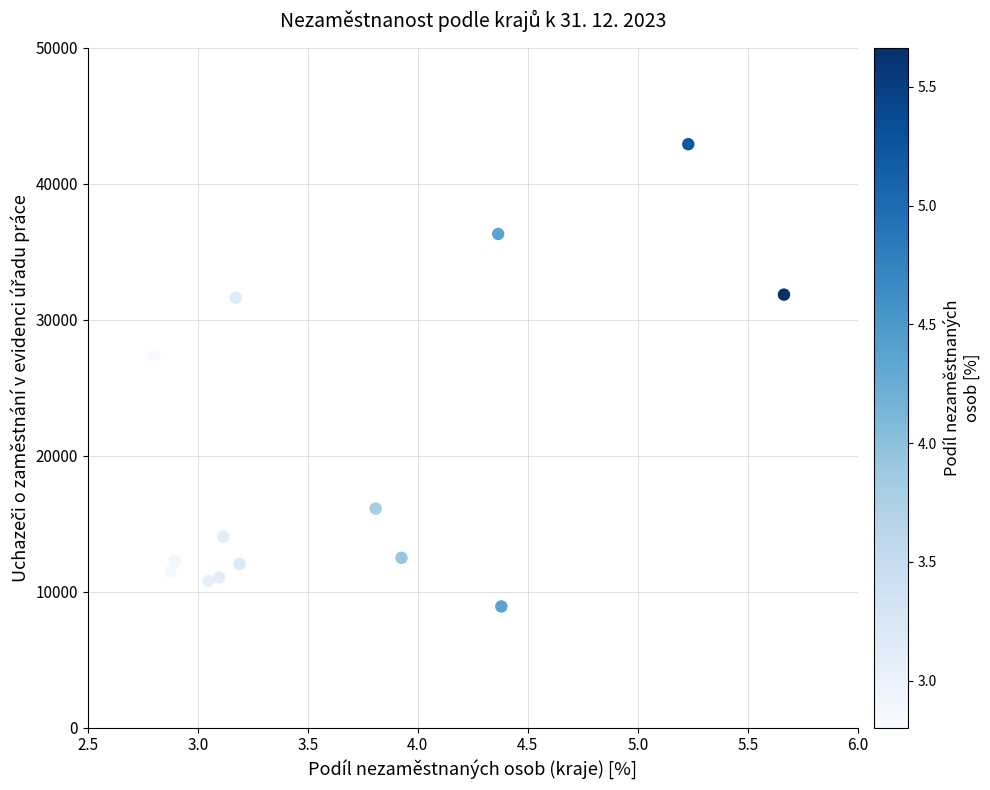

What is the range of Y values (max minus min)?

34002